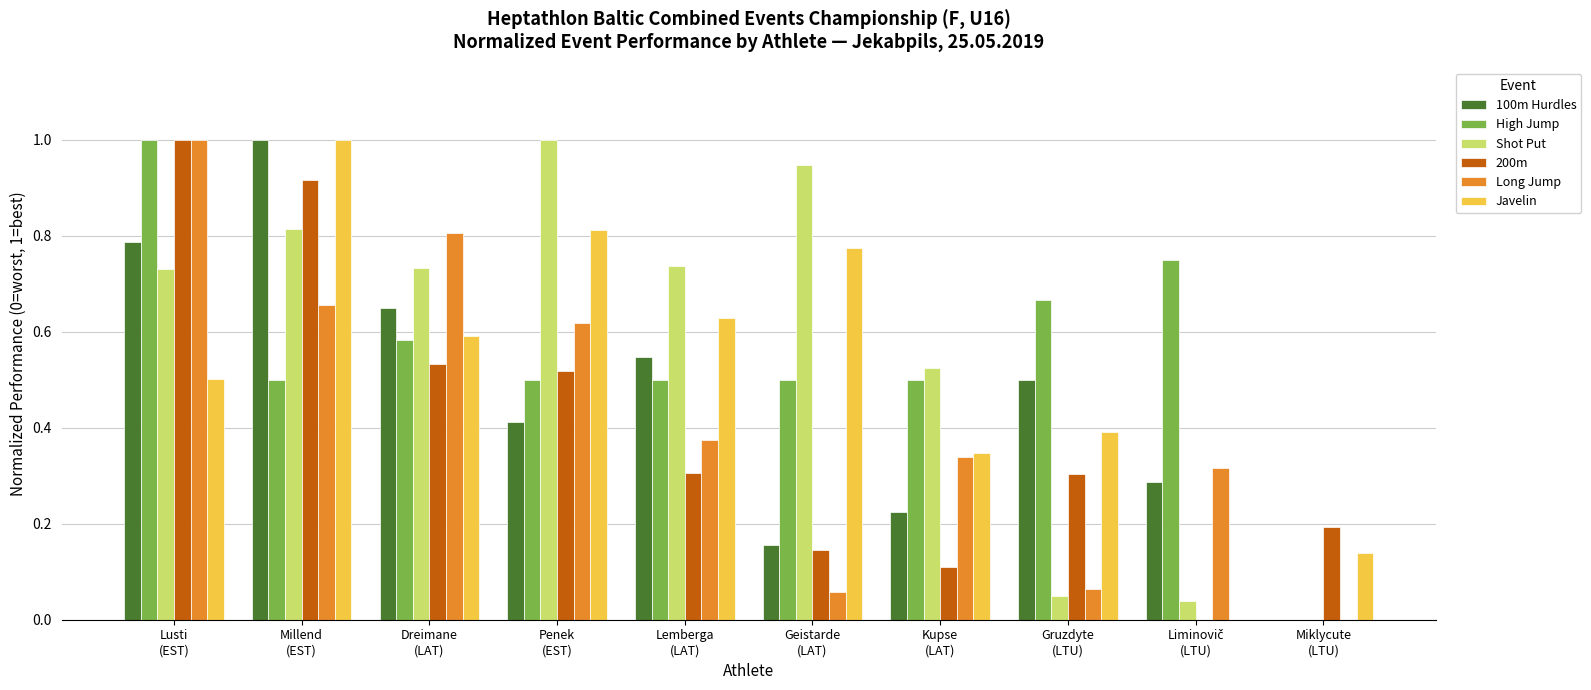

Are the bars grouped side by side (vs. stacked)?

Yes